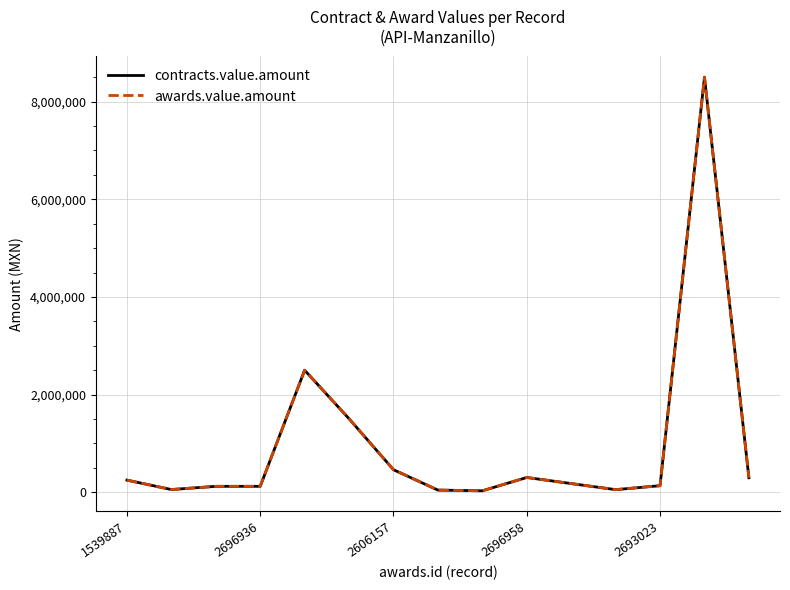

Does the chart display data point markers on the line(s)?

No